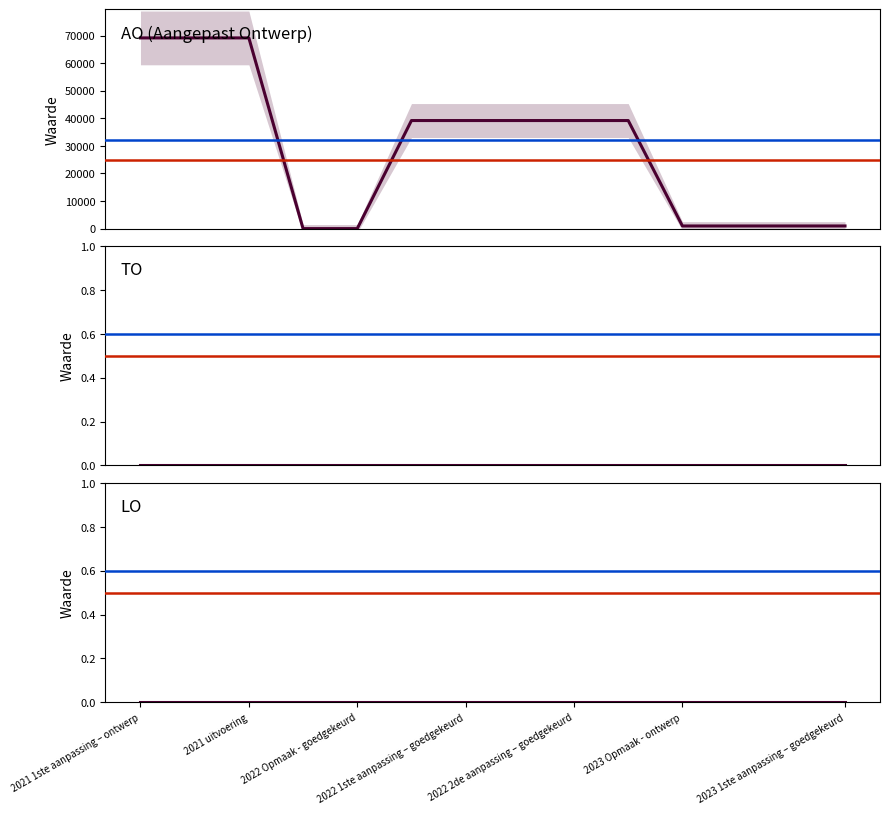

What is the spread (max minus min) of values at 2021 1ste aanpassing – ontwerp?

69162